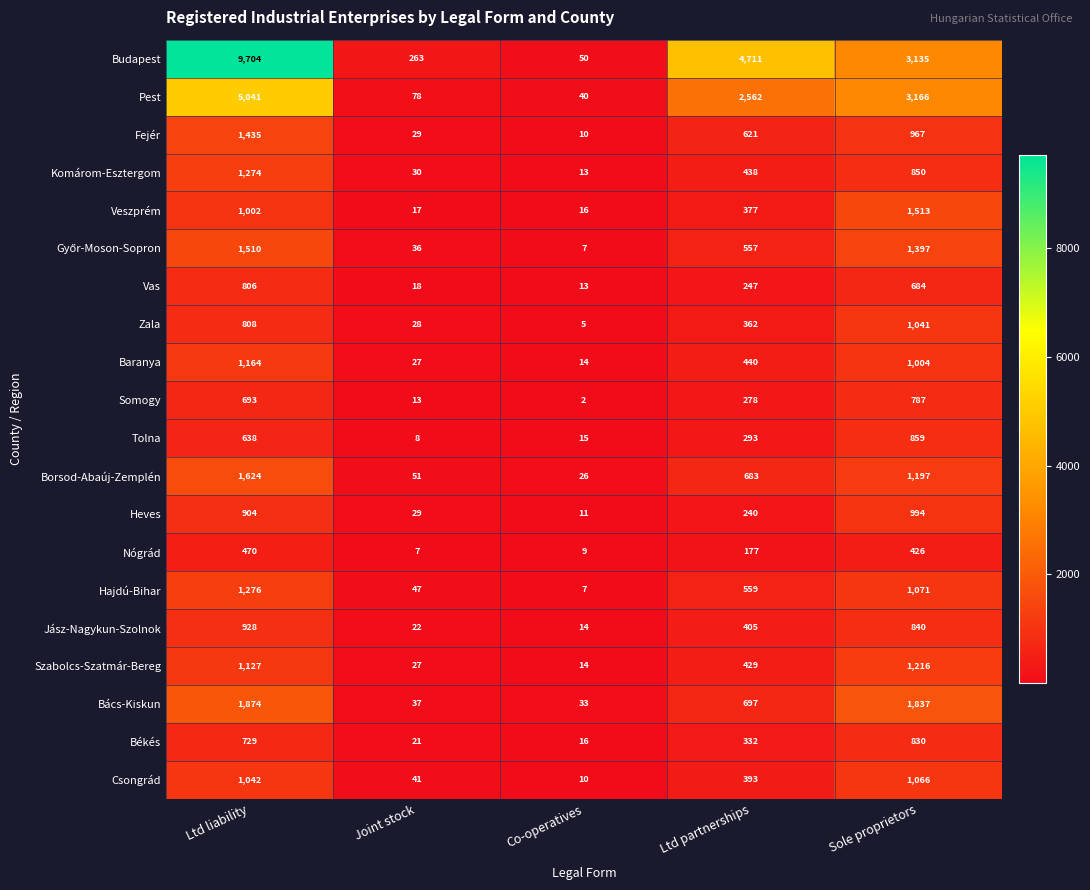

Rank the categories by Vas value from lowest to highest.

Co-operatives, Joint stock, Ltd partnerships, Sole proprietors, Ltd liability